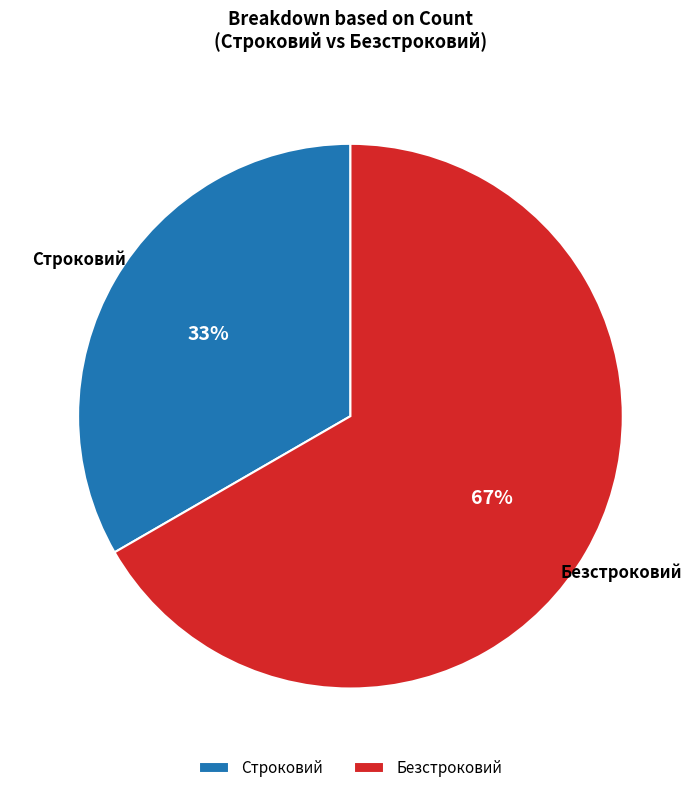

Which has a higher value, Строковий or Безстроковий?

Безстроковий